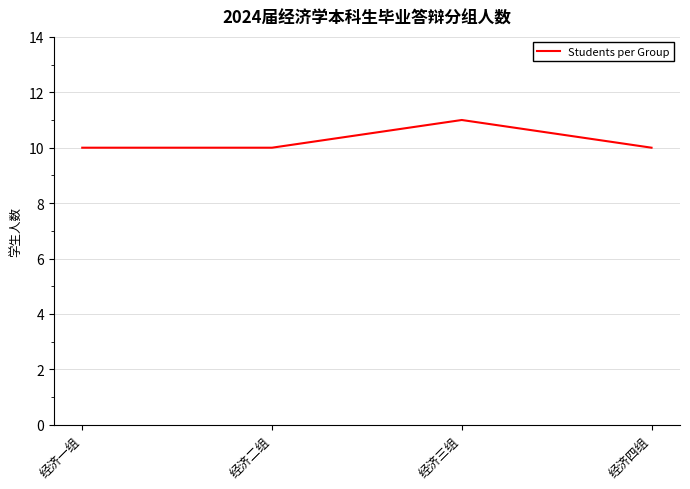

What is the minimum value shown in the chart?

10